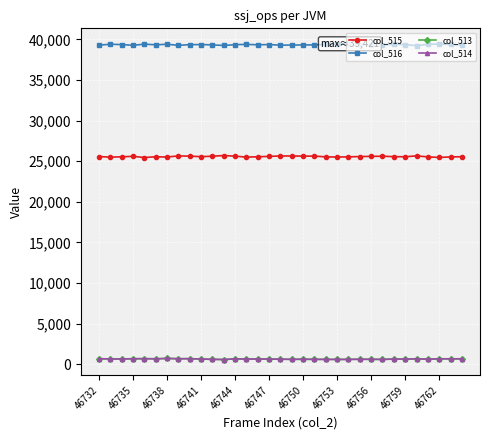

Which series has the largest total across all categories?

col_516